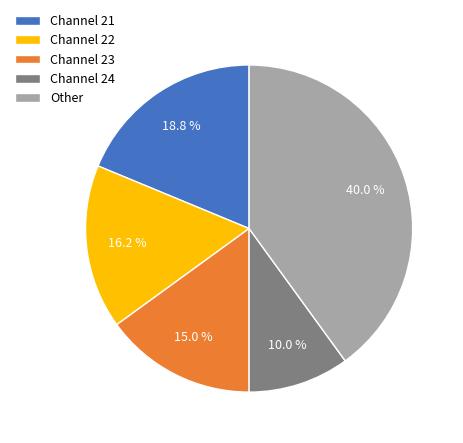

Between Channel 21 and Channel 23, which is larger?

Channel 21